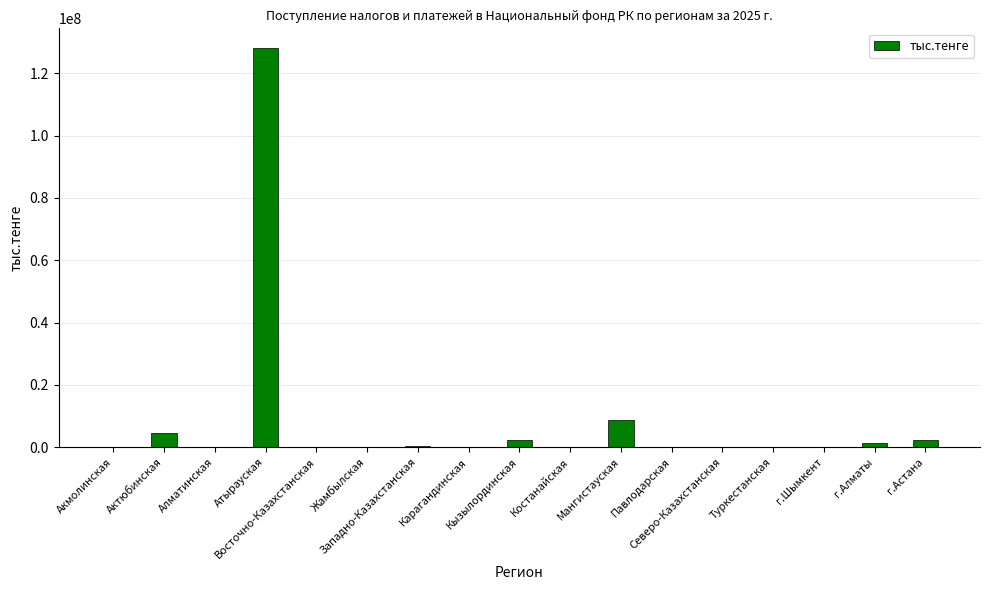

How many distinct data groups are displayed?

1